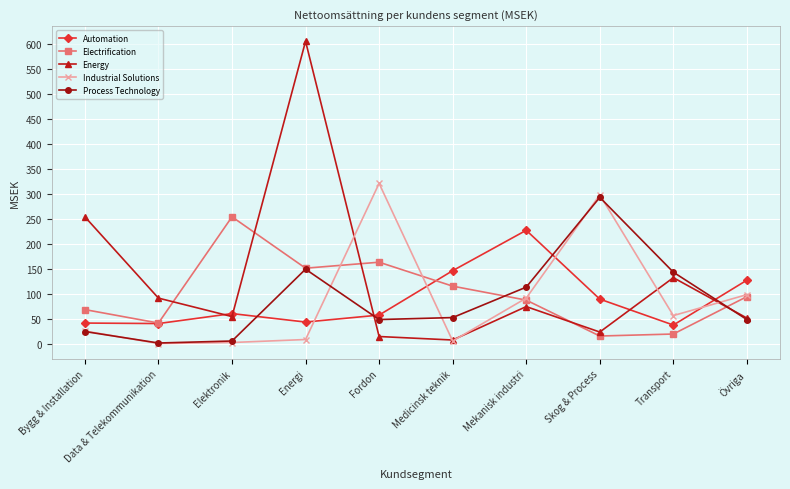

At which category is the sum across all series the highest?

Energi